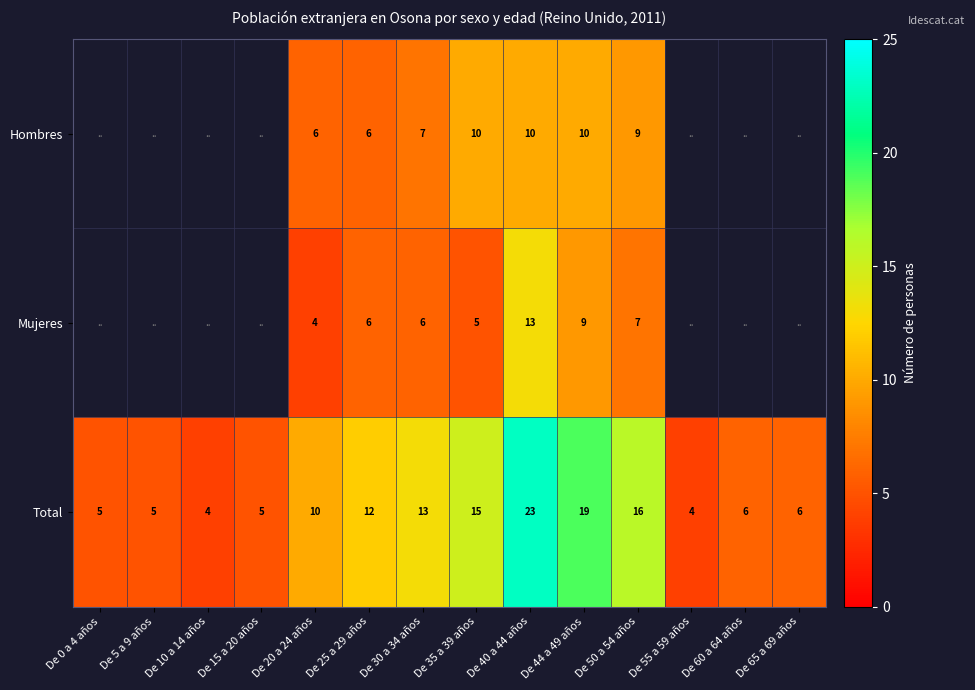

Is the value of Hombres at De 35 a 39 años greater than the value of Total at De 65 a 69 años?

Yes